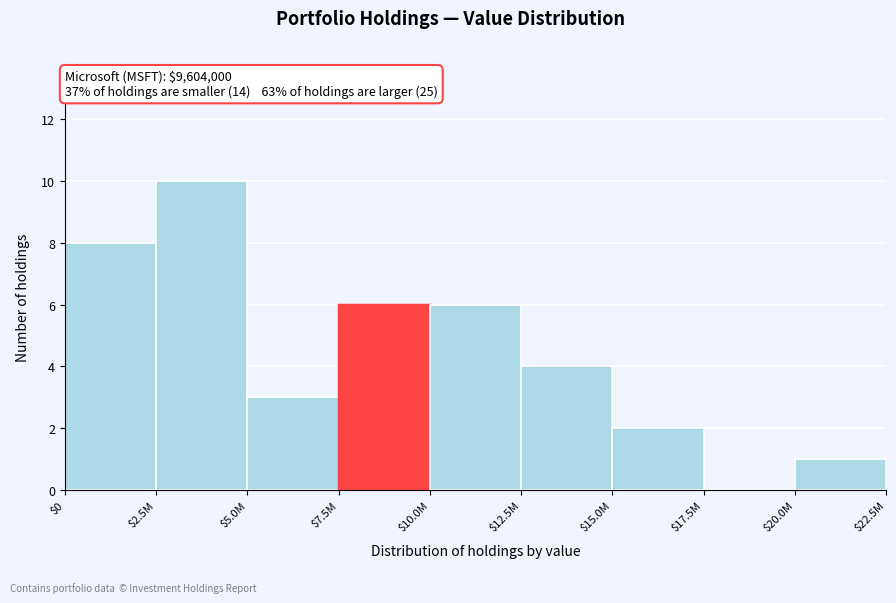

The value at $10.0M is 6. True or false?

True